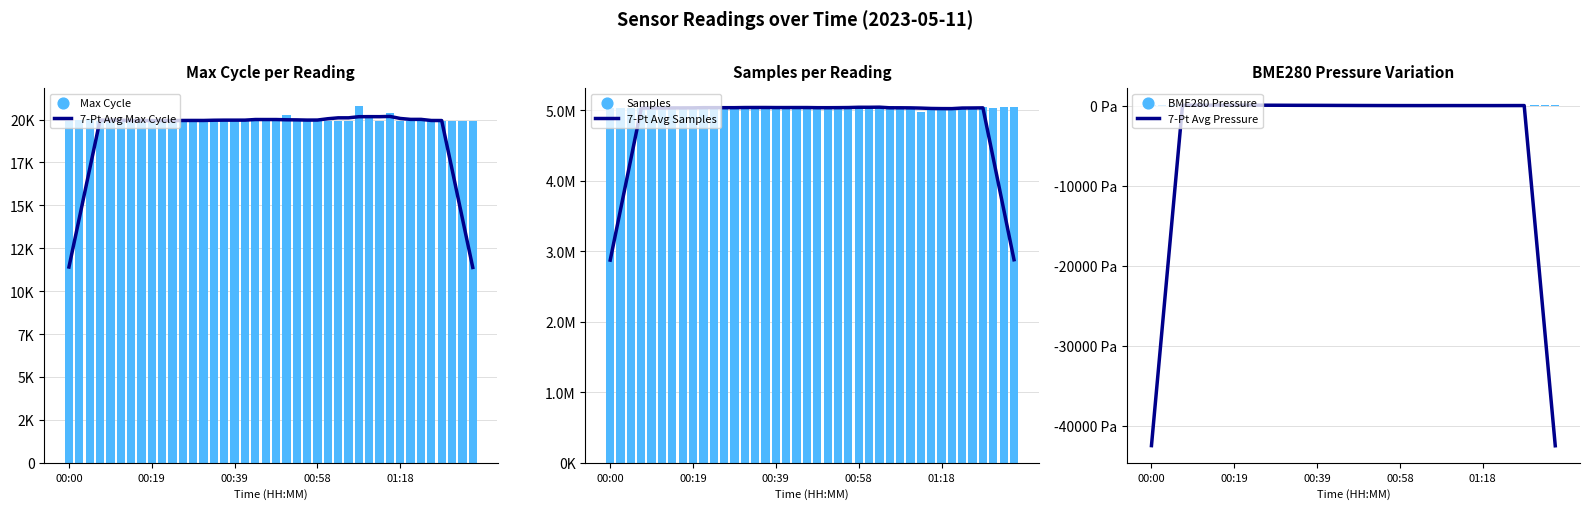

Which series has the widest spread of Y values?

7-Pt Avg Samples